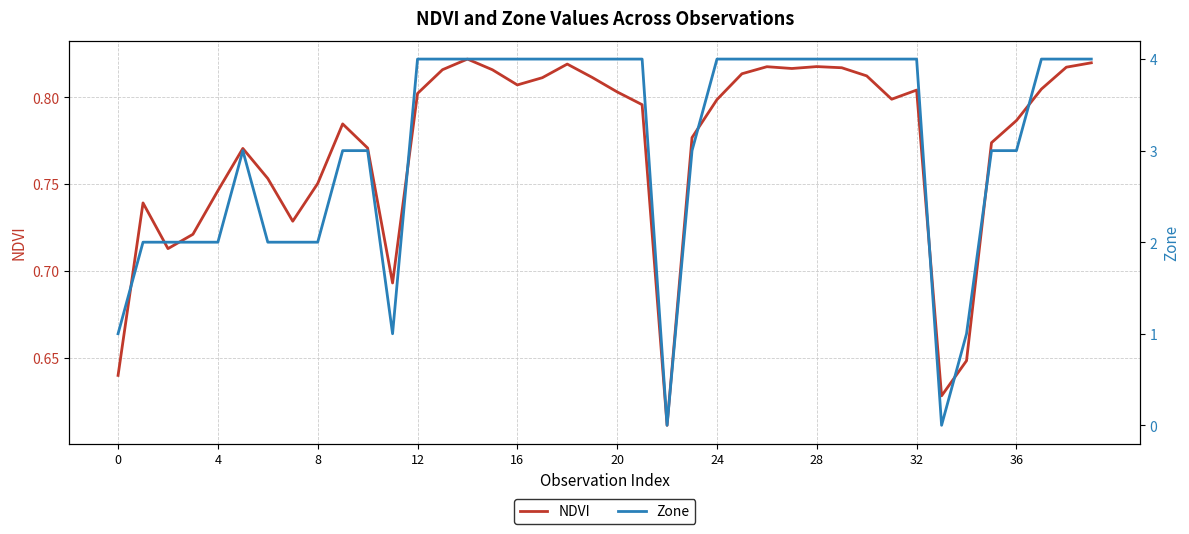

What is the approximate value of Zone at 15?

4.0